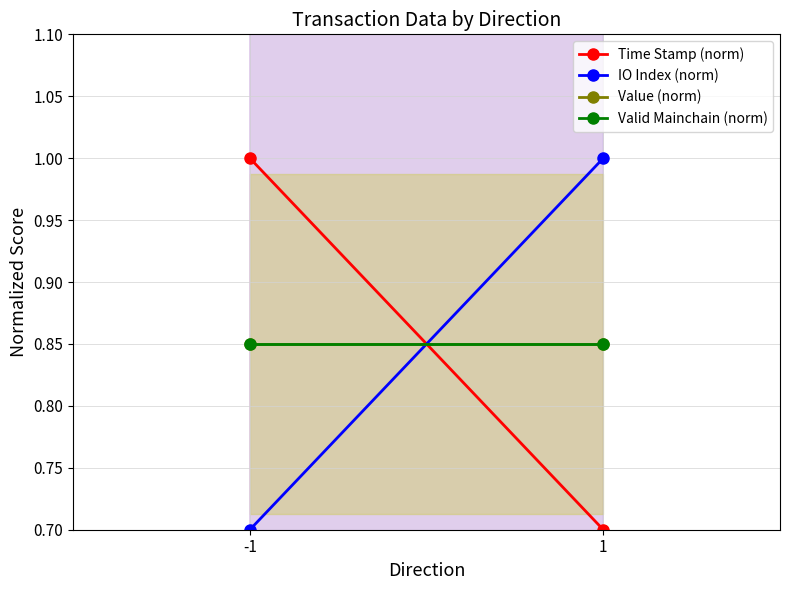

Is the value of Time Stamp (norm) at 1 greater than the value of IO Index (norm) at -1?

No